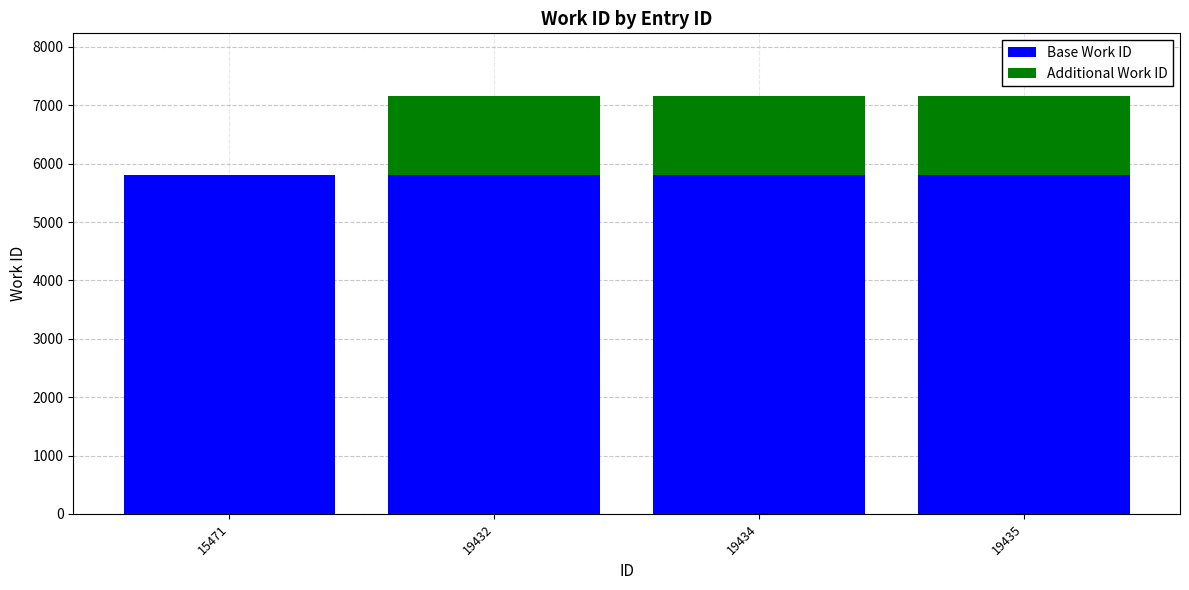

Reading left to right, list the values for the Base Work ID series.

15471=5803	19432=5803	19434=5803	19435=5803